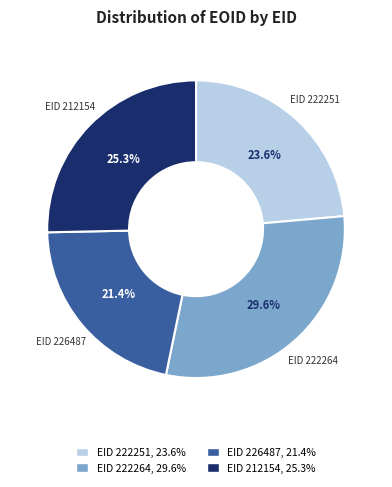

Rank the categories by value from highest to lowest.

EID 222264, EID 212154, EID 222251, EID 226487